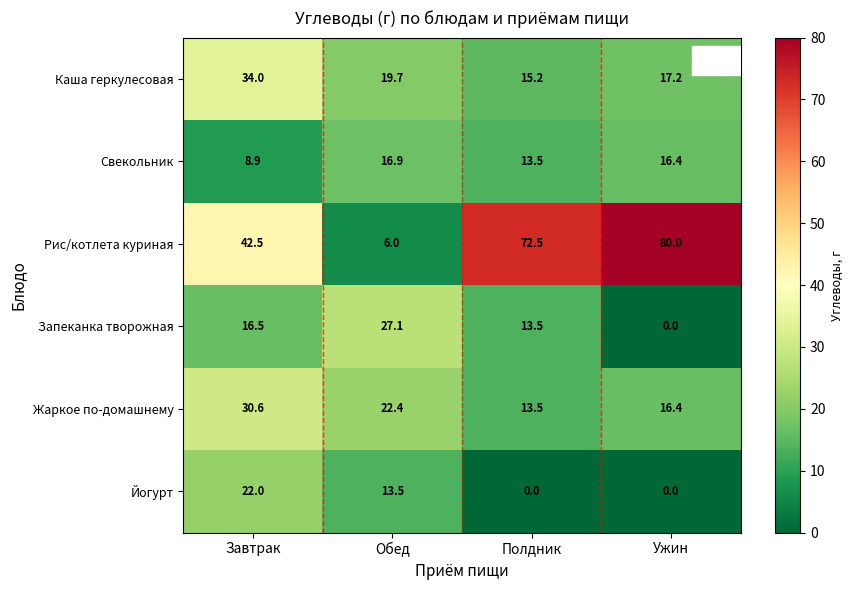

What is the spread (max minus min) of values at Обед?

21.1